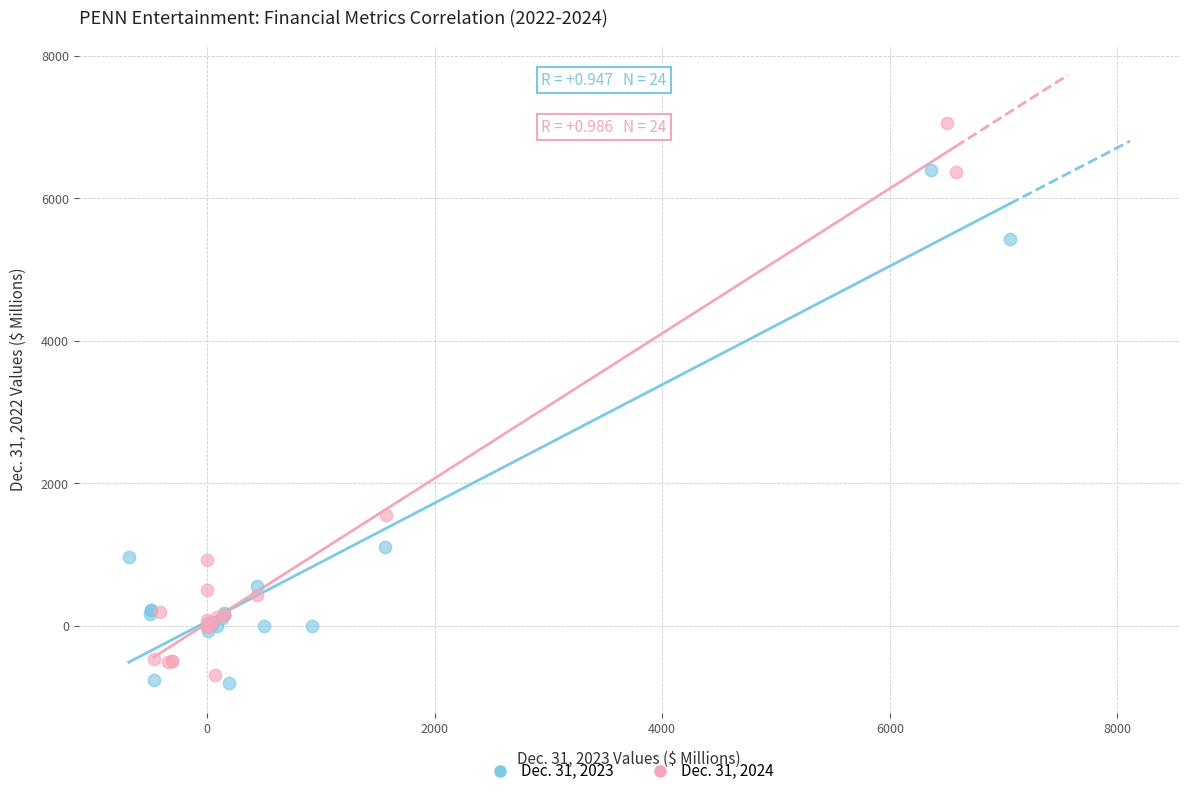

Which series contains the highest Y value?

Dec. 31, 2024